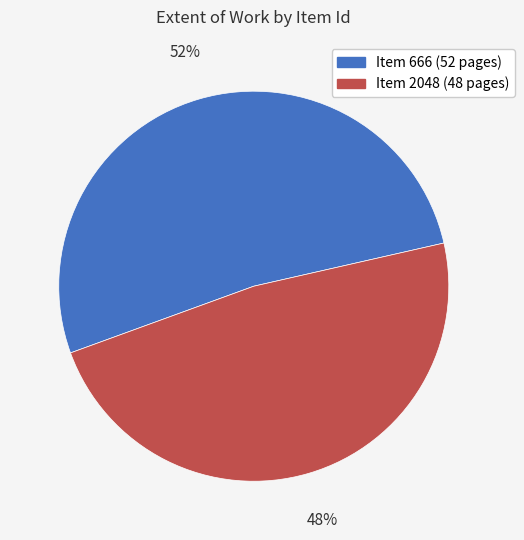

Does any single category account for the majority?

Yes